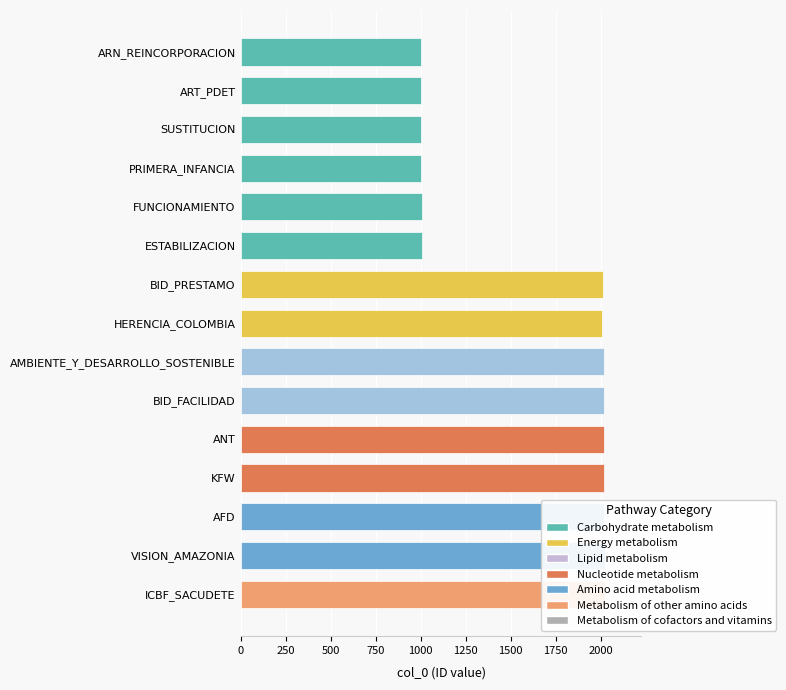

What is the minimum value shown in the chart?

1001